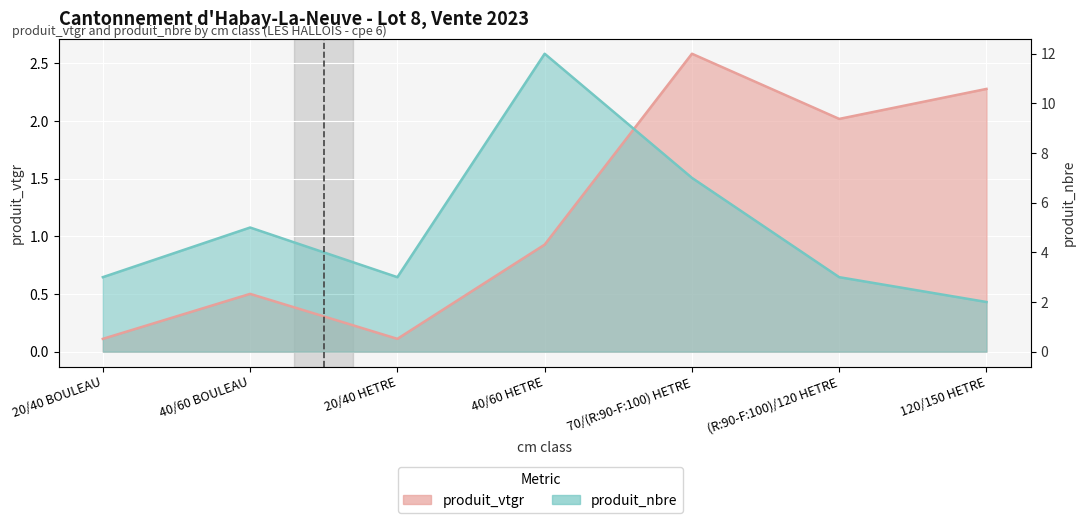

List the labels in order of produit_vtgr value, largest first.

70/(R:90-F:100) HETRE, 120/150 HETRE, (R:90-F:100)/120 HETRE, 40/60 HETRE, 40/60 BOULEAU, 20/40 BOULEAU, 20/40 HETRE